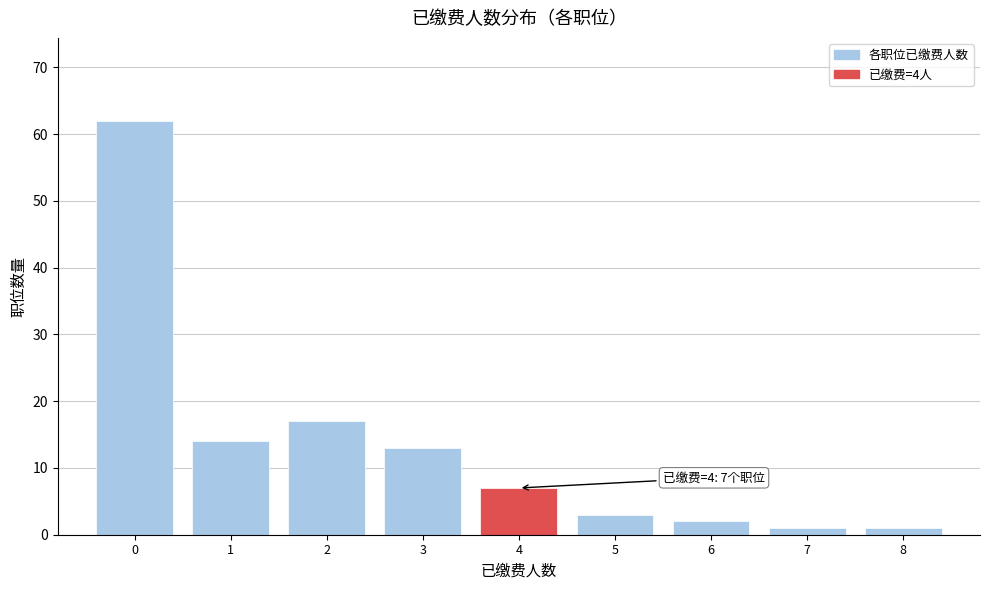

Over which range of the x-axis is the bar tallest?

-0.5 to 0.5